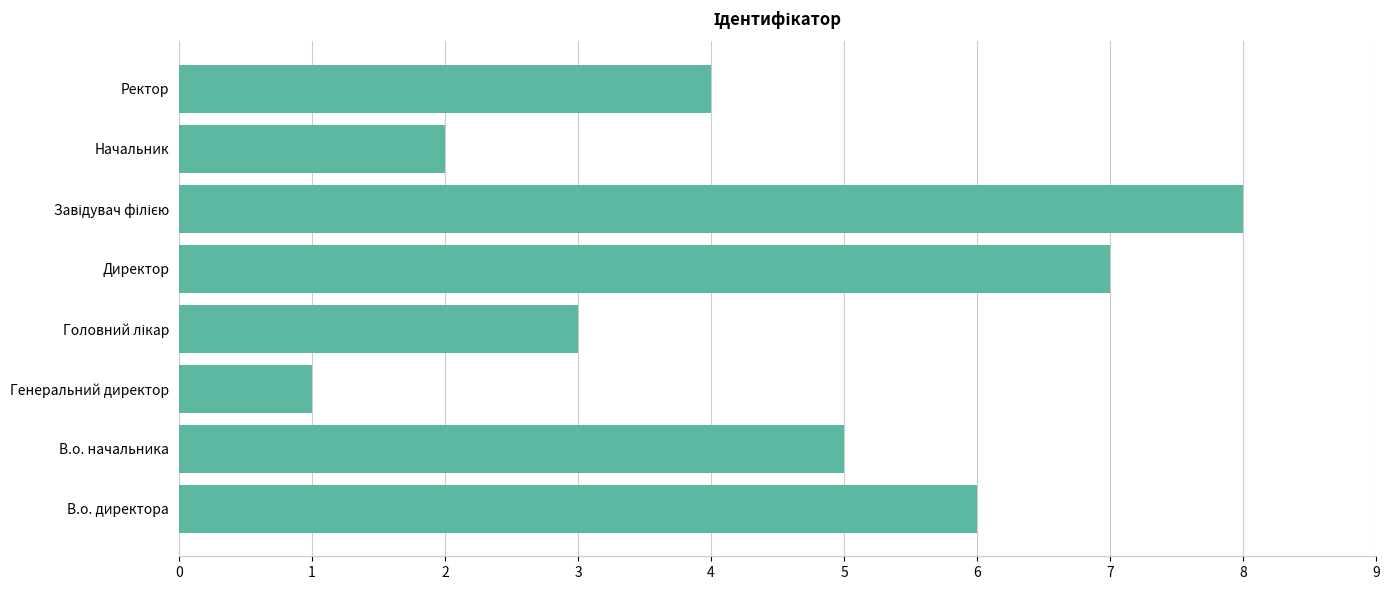

The value at Начальник is 2. True or false?

True